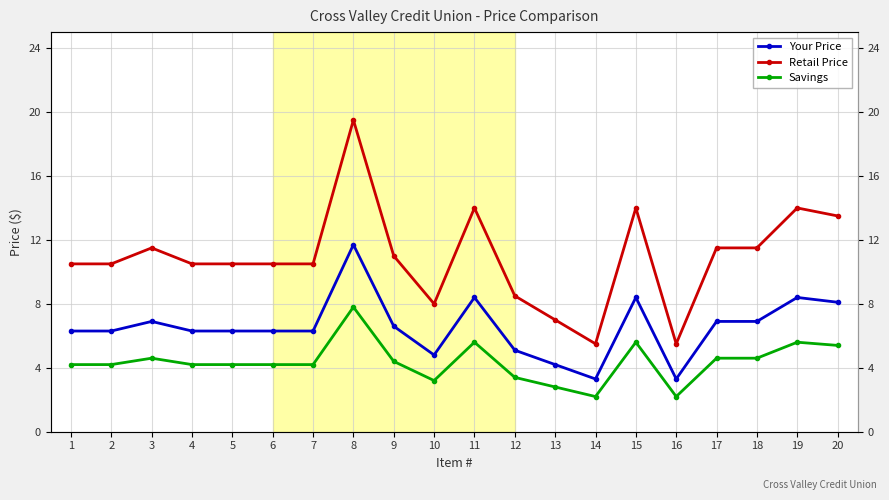

Count the number of categories in the chart.

20